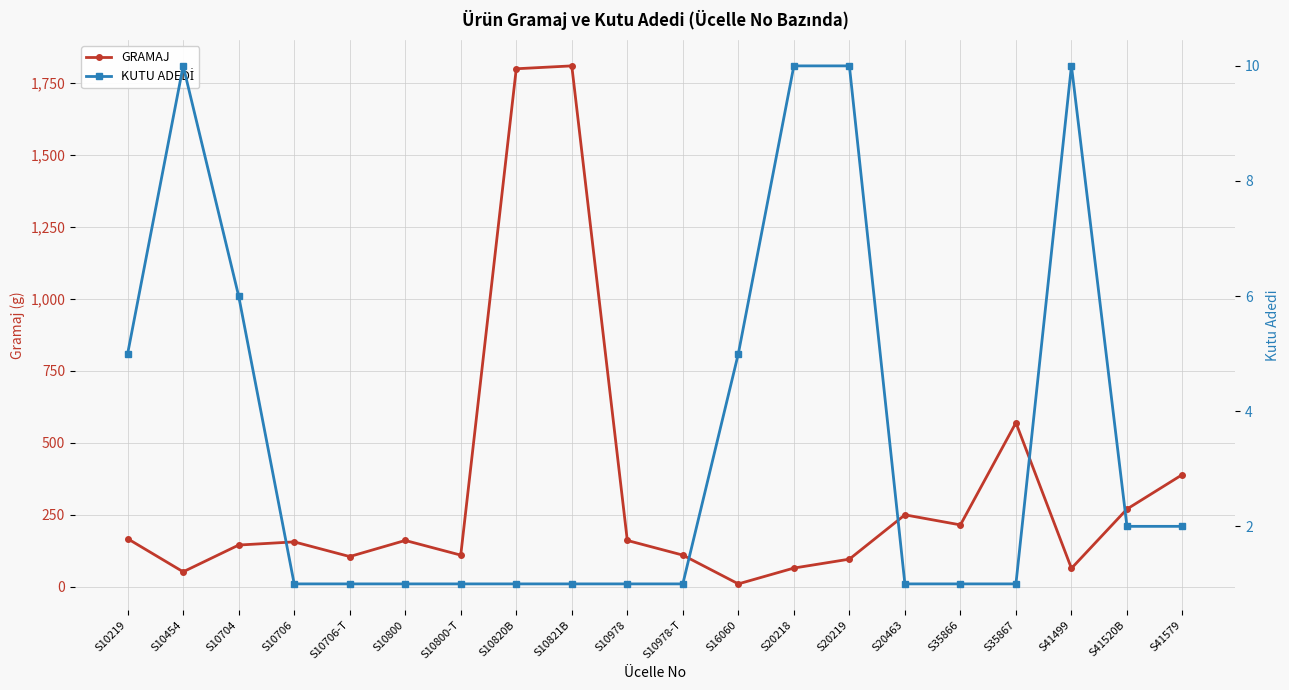

Is it true that KUTU ADEDİ equals 0 at S10978?

False